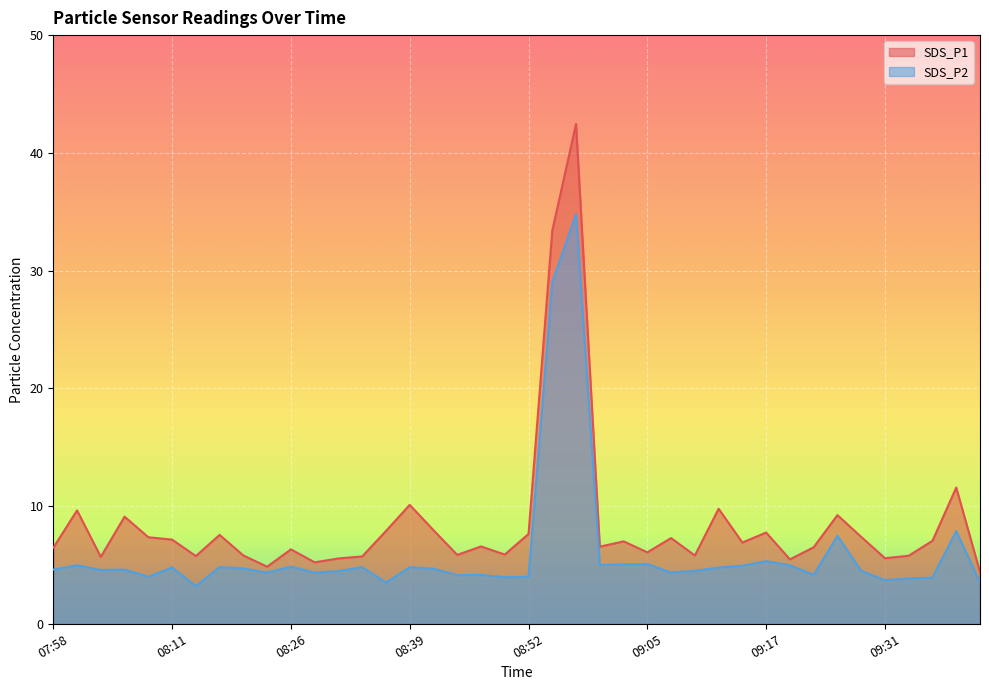

At which label does SDS_P1 first exceed 6?

07:58